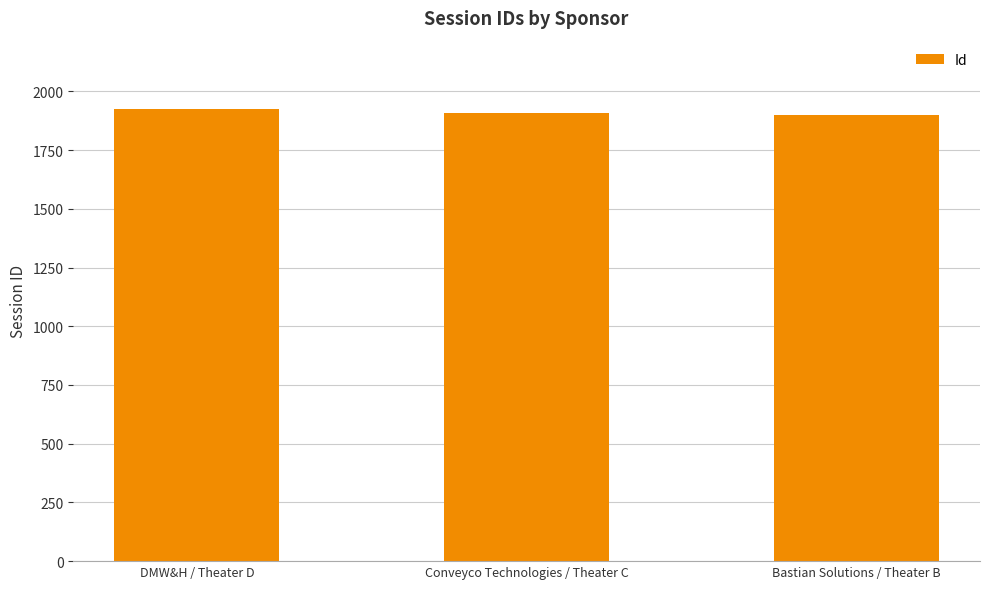

What is the smallest value displayed?

1901